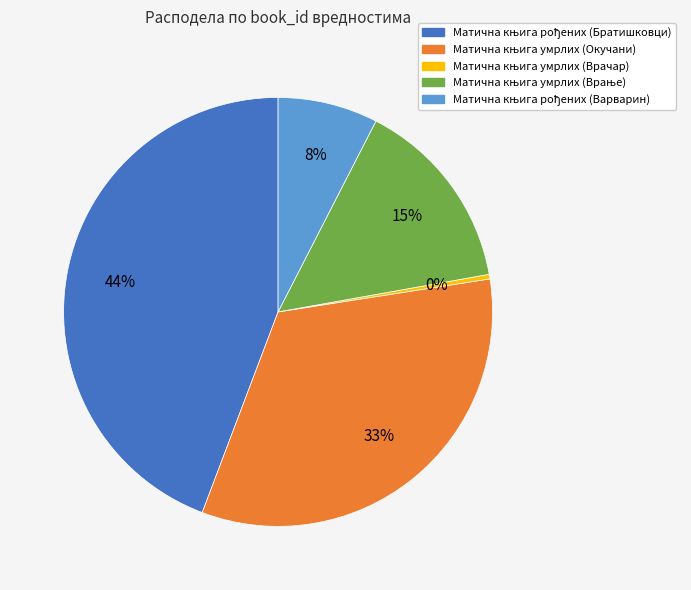

How many segments does this pie chart have?

5